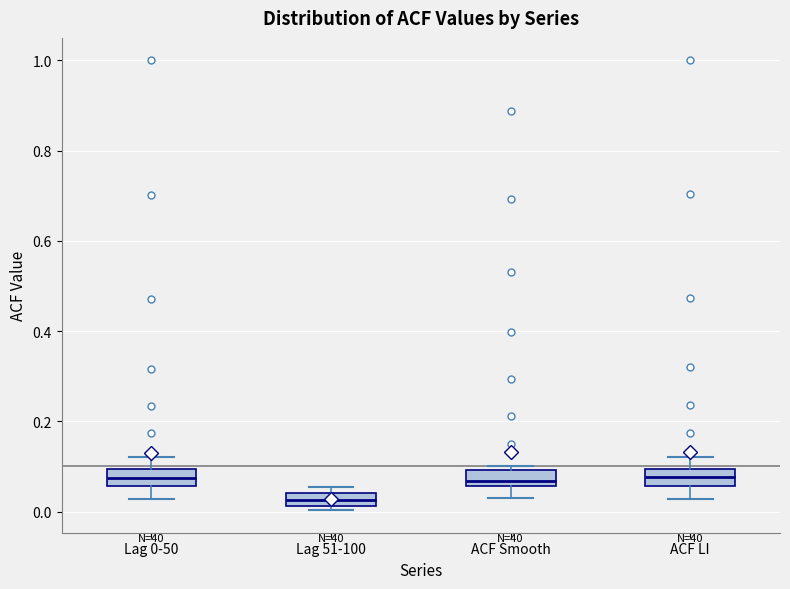

Where is the upper edge of the box for Lag 51-100 on the y-axis? The values are not printed on the chart, so give them approximately, as read against the axis.

0.04